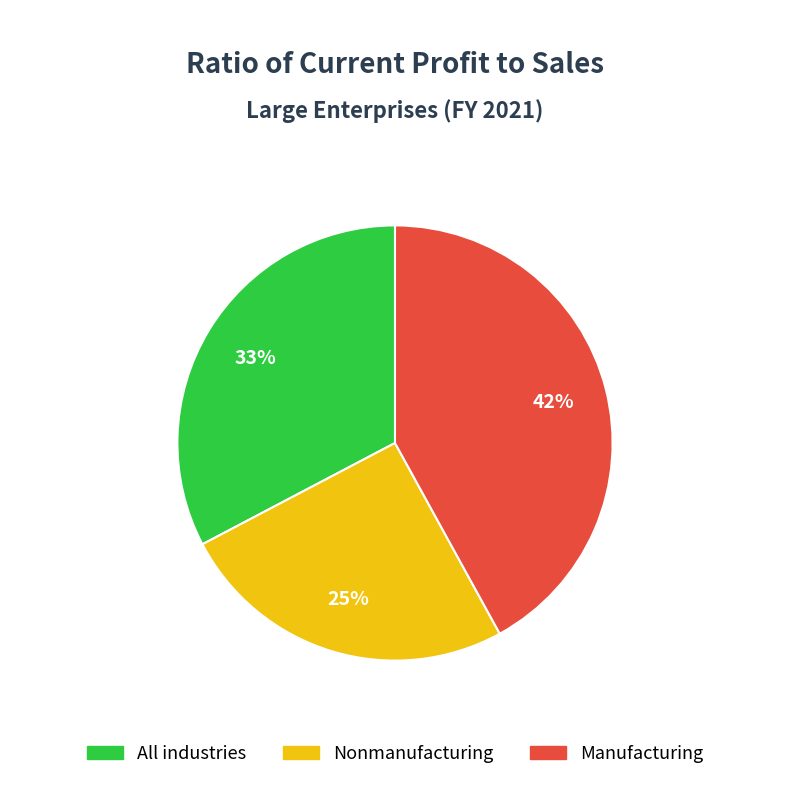

Rank the categories by value from highest to lowest.

Manufacturing, All industries, Nonmanufacturing